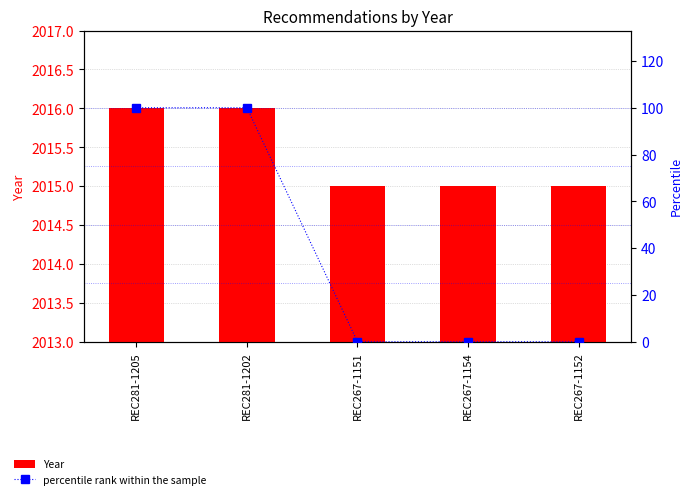

At which category does the chart reach its minimum across all series?

REC267-1151